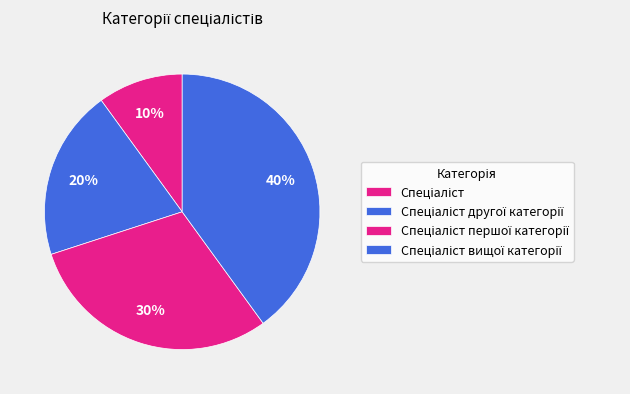

How many segments does this pie chart have?

4